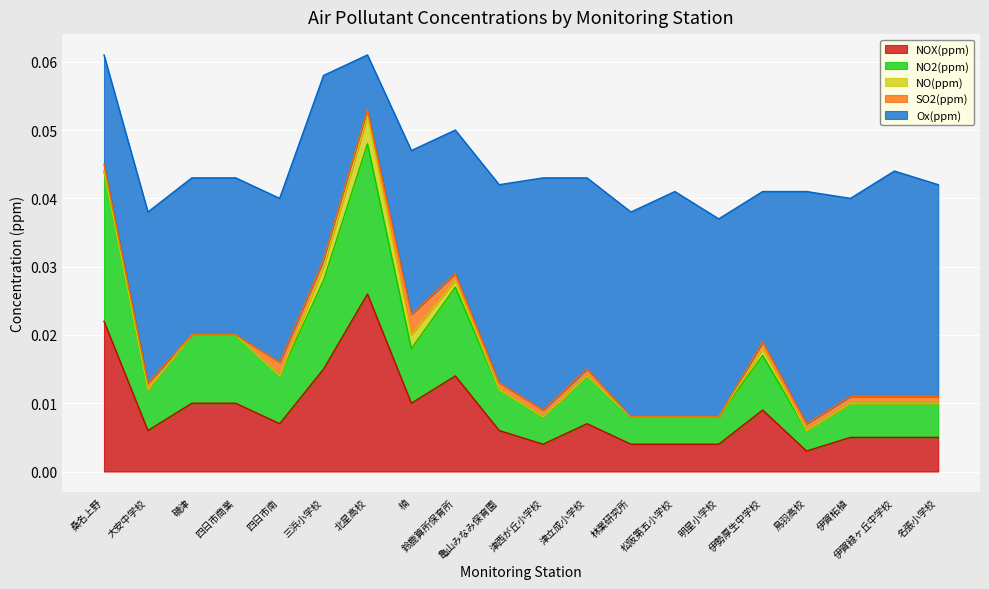

Which label corresponds to the largest value in the chart?

津西が丘小学校